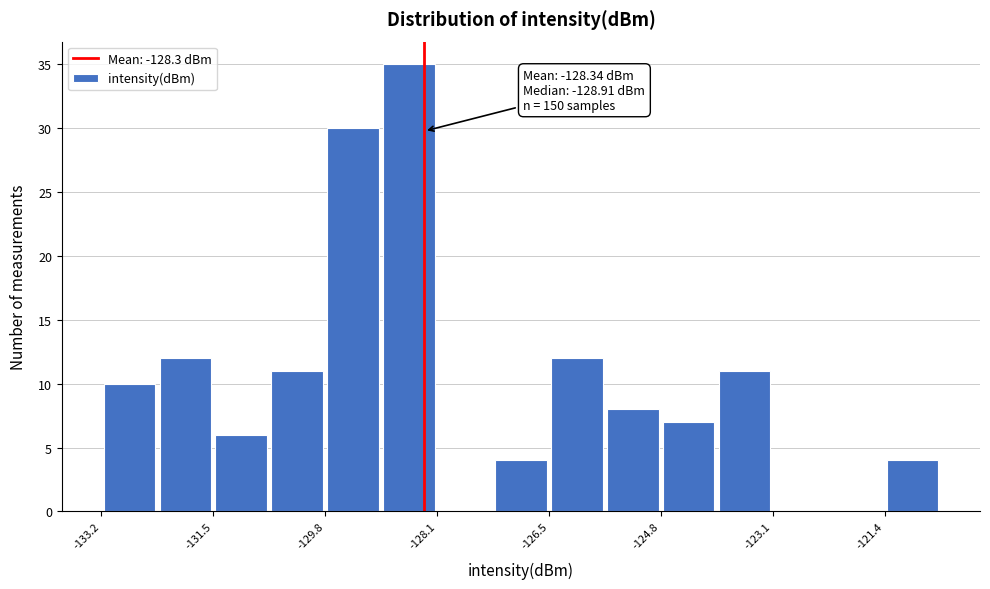

Over which range of the x-axis is the bar tallest?

-129.0 to -128.2